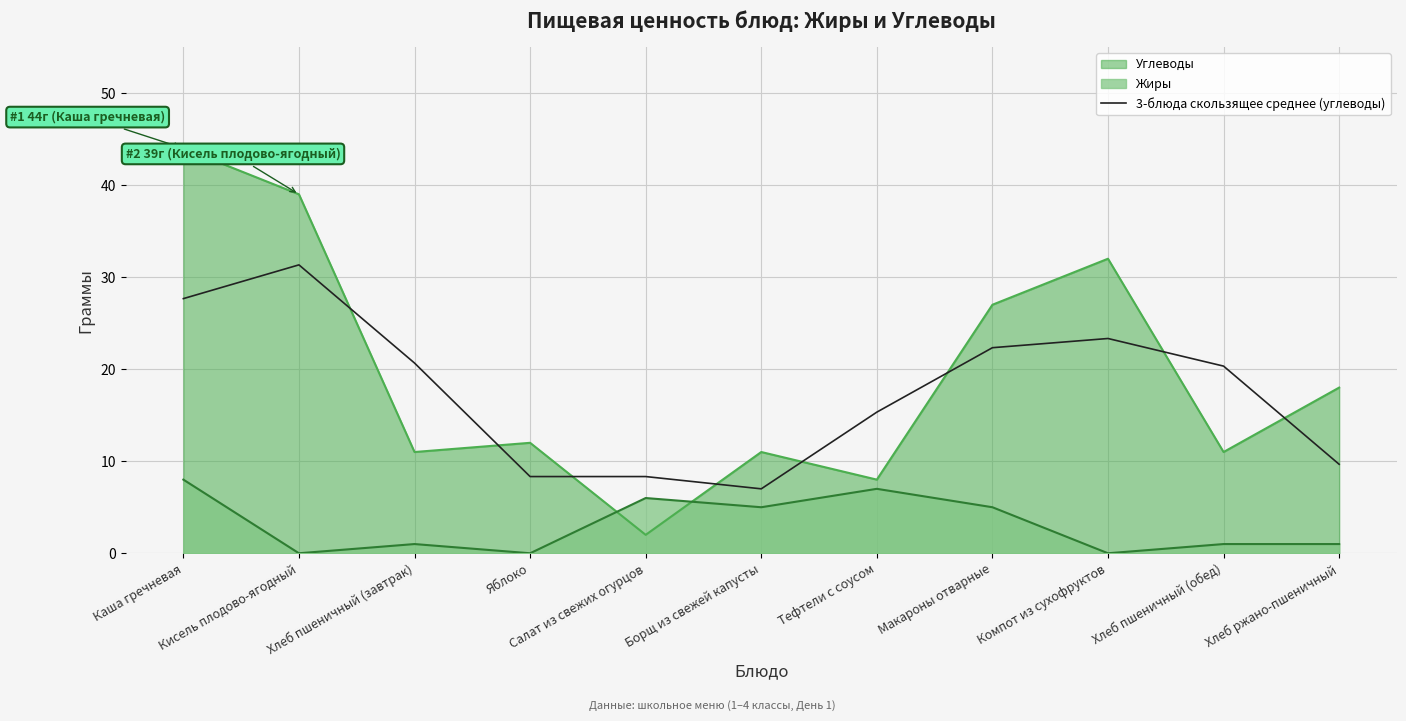

Read the value at Хлеб пшеничный (завтрак).

20.7